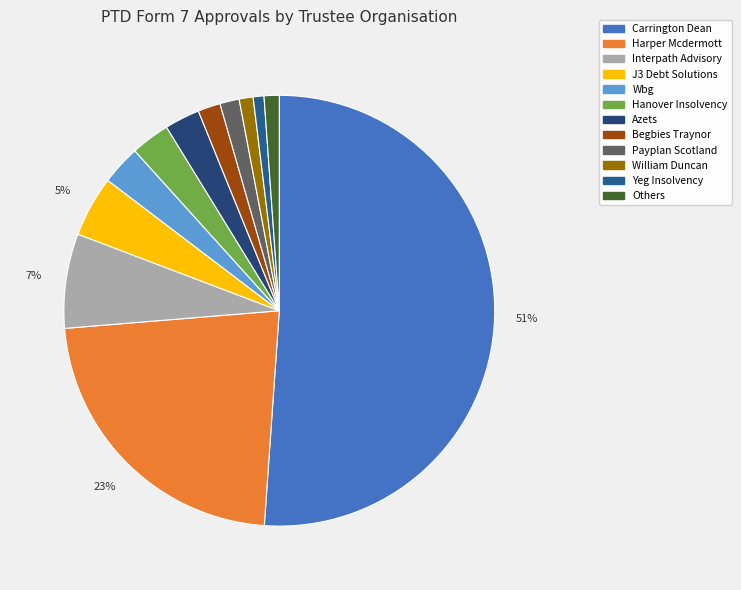

To the nearest percent, what portion does Carrington Dean represent?

51%